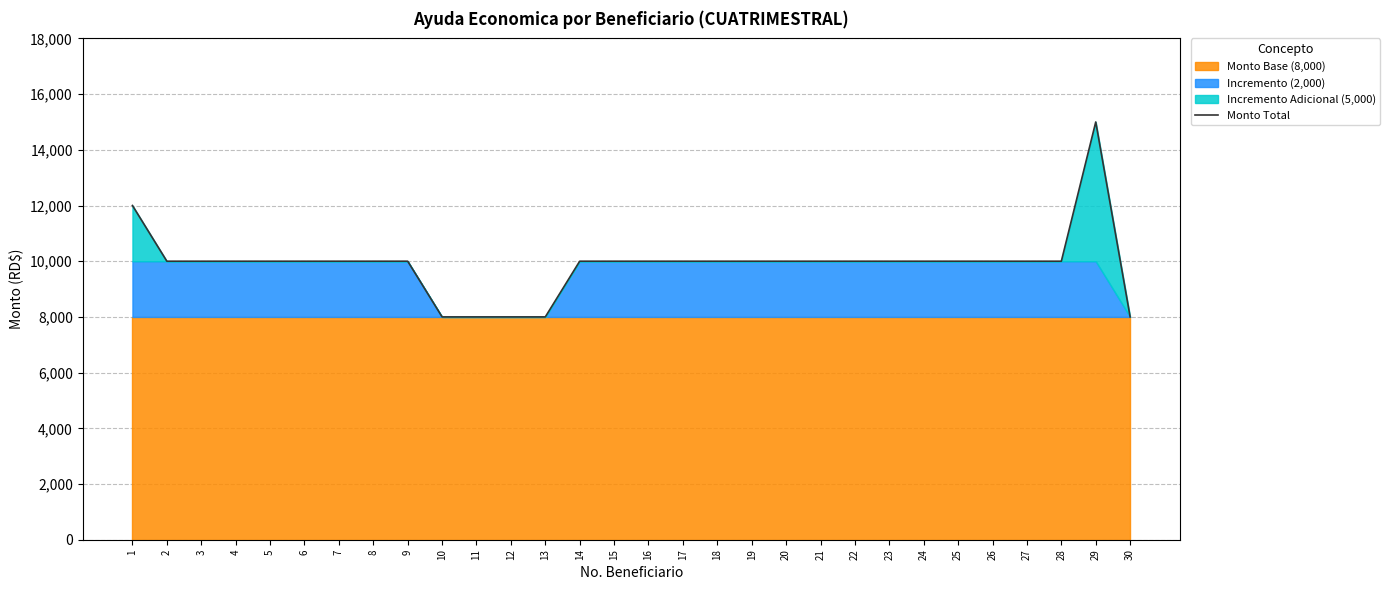

Between 27 and 15, which is larger?

27